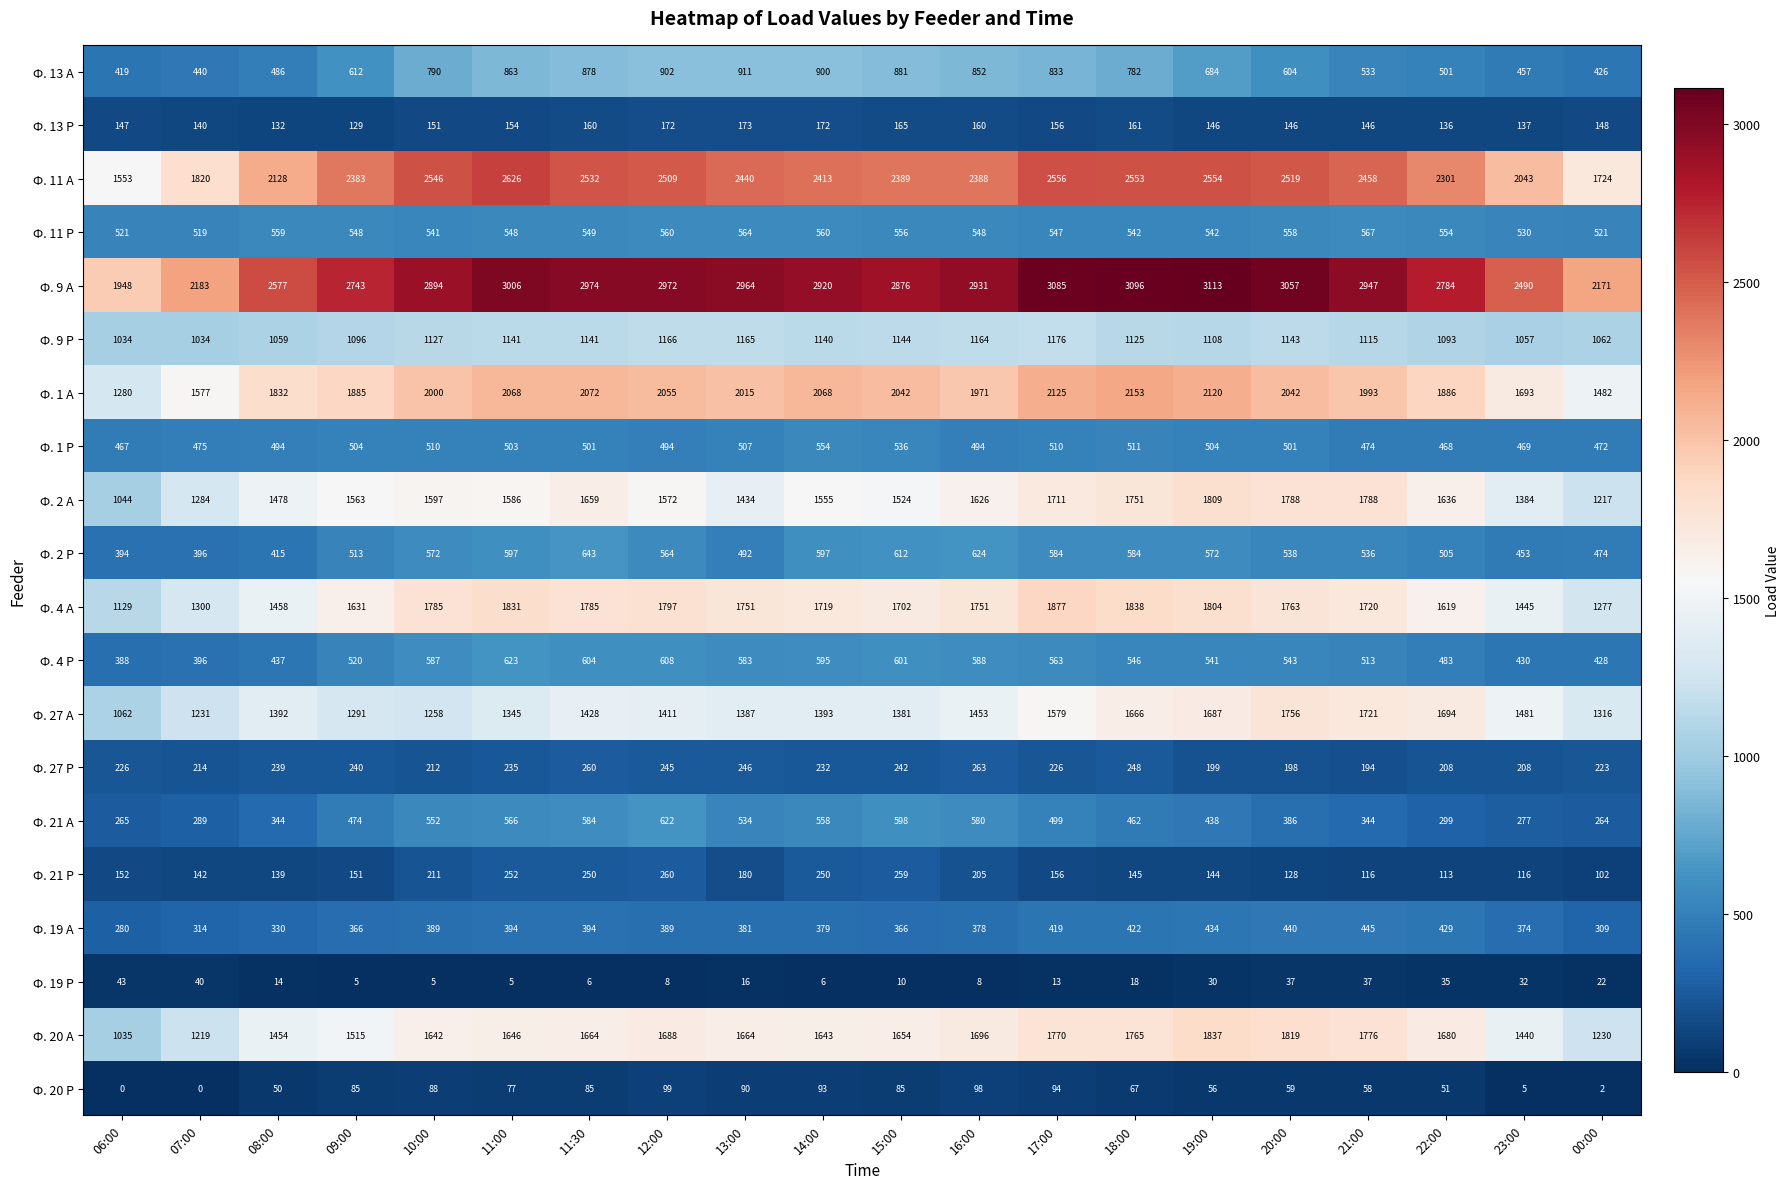

What is the lowest value of the Ф. 21 Р series?

102